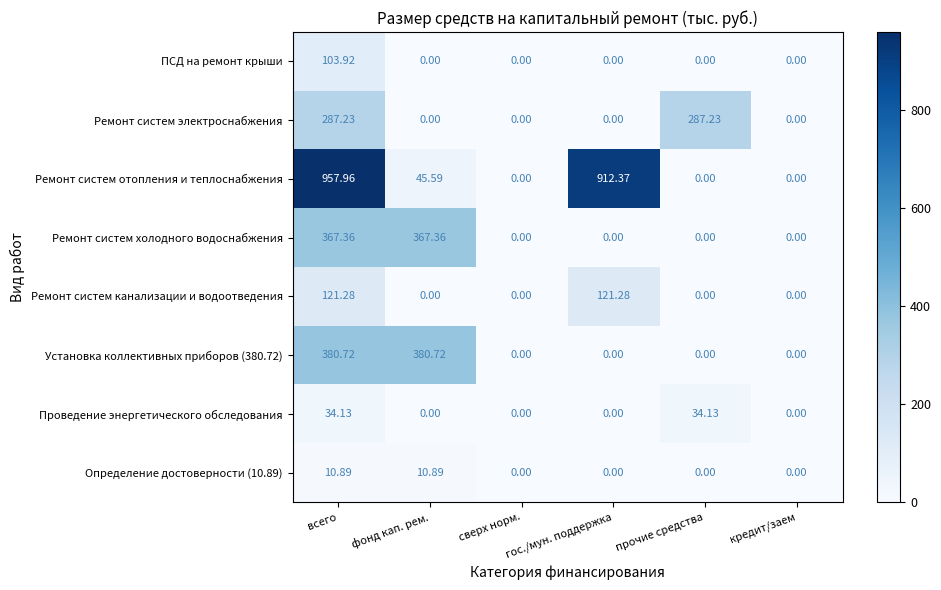

Which series has the widest spread of values?

Ремонт систем отопления и теплоснабжения